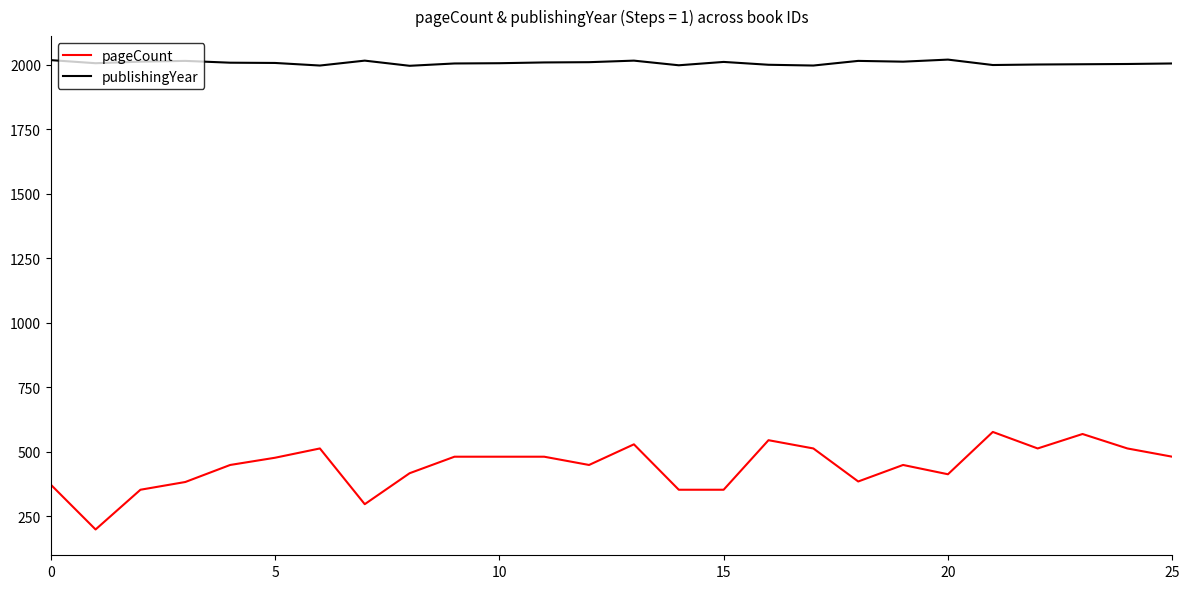

True or false: publishingYear and pageCount cross at least once.

False